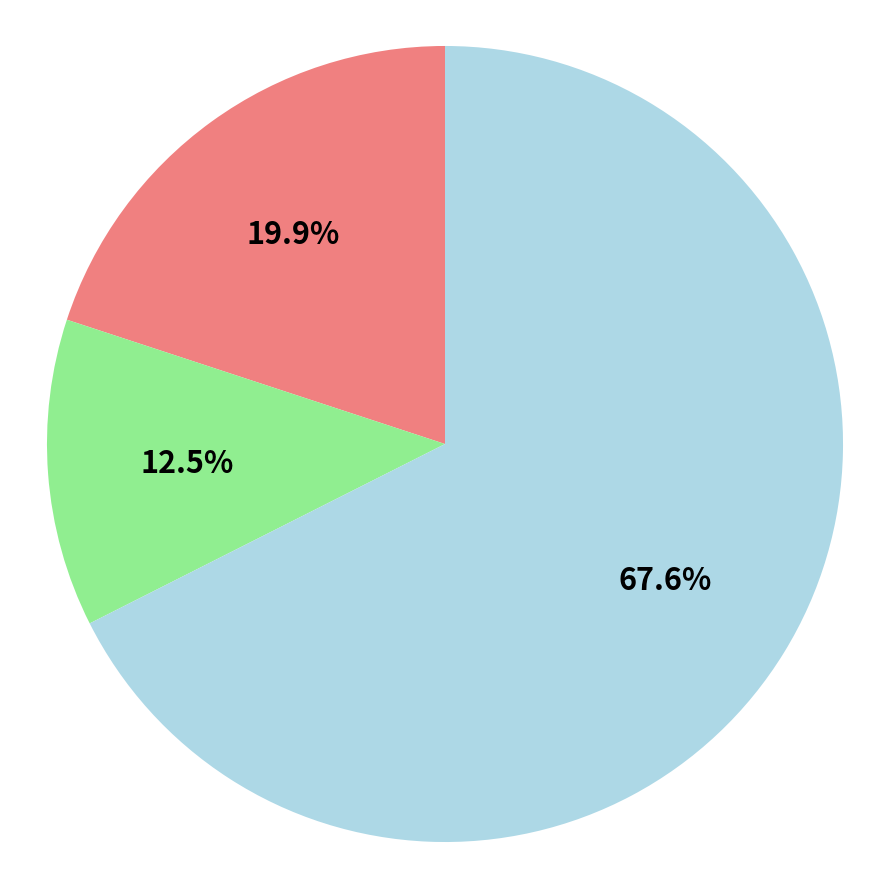

Does any single category account for the majority?

Yes